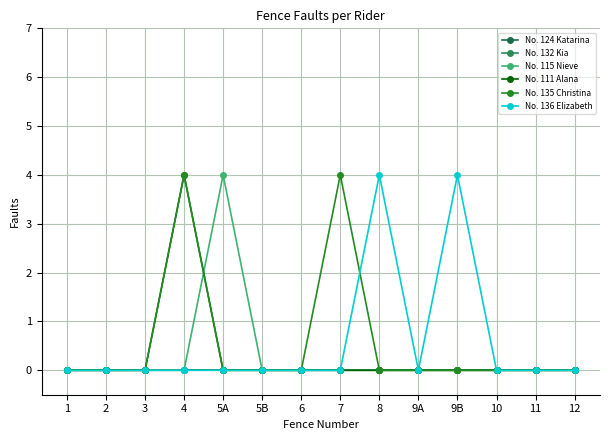

Rank the series by their maximum value, from lowest to highest.

No. 124 Katarina, No. 132 Kia, No. 115 Nieve, No. 111 Alana, No. 135 Christina, No. 136 Elizabeth